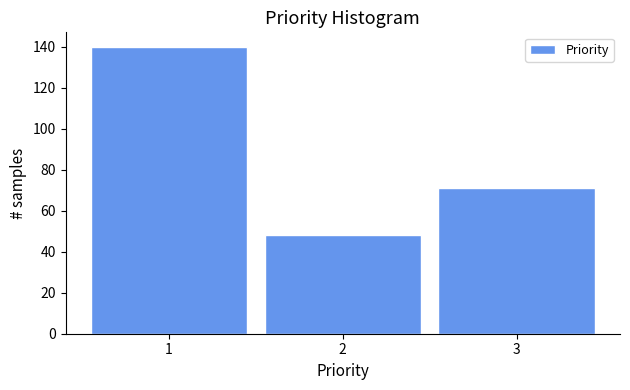

Reading left to right, transcribe this chart: for each bar, give the range it covers on the x-axis and its height. The values are not printed on the chart, so give them approximately, as read against the axis.

0.5 to 1.5: 140
1.5 to 2.5: 48
2.5 to 3.5: 72